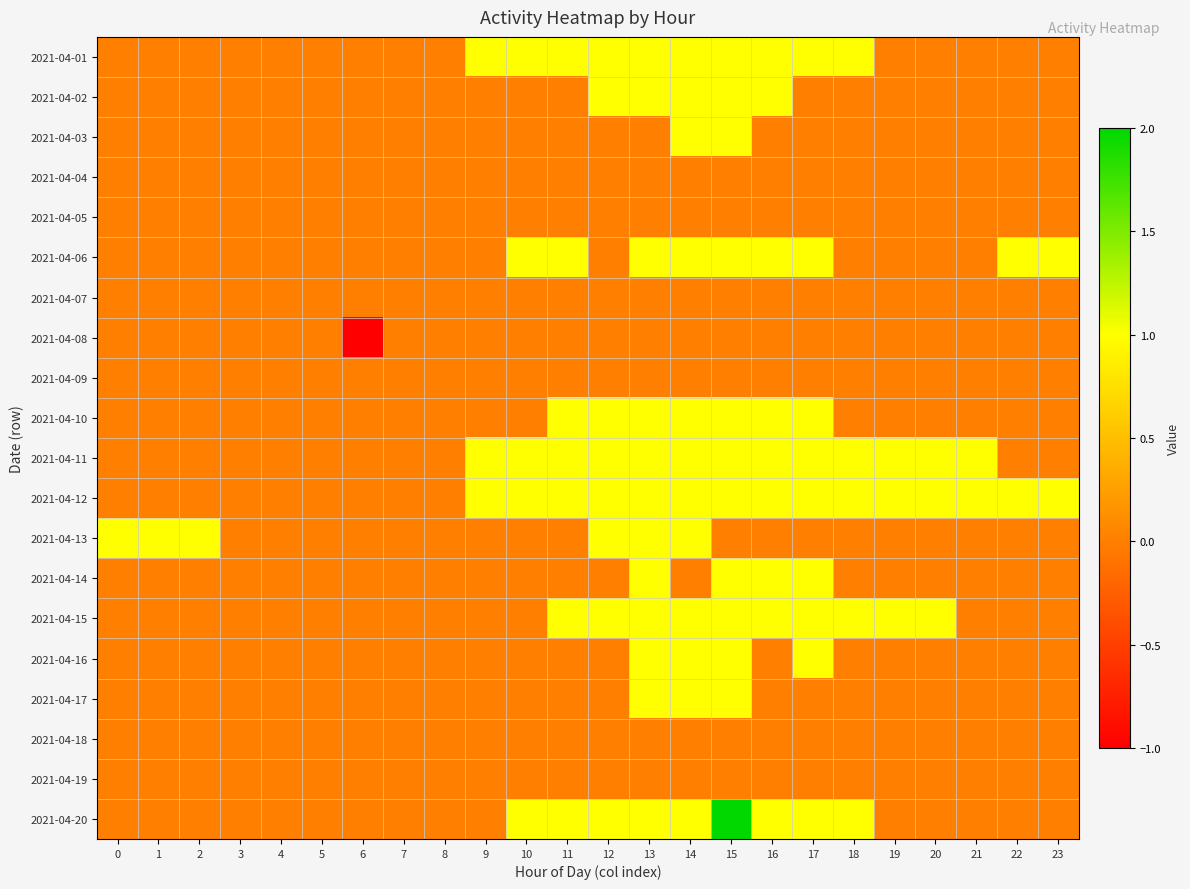

Which series has the largest range (max minus min)?

2021-04-20